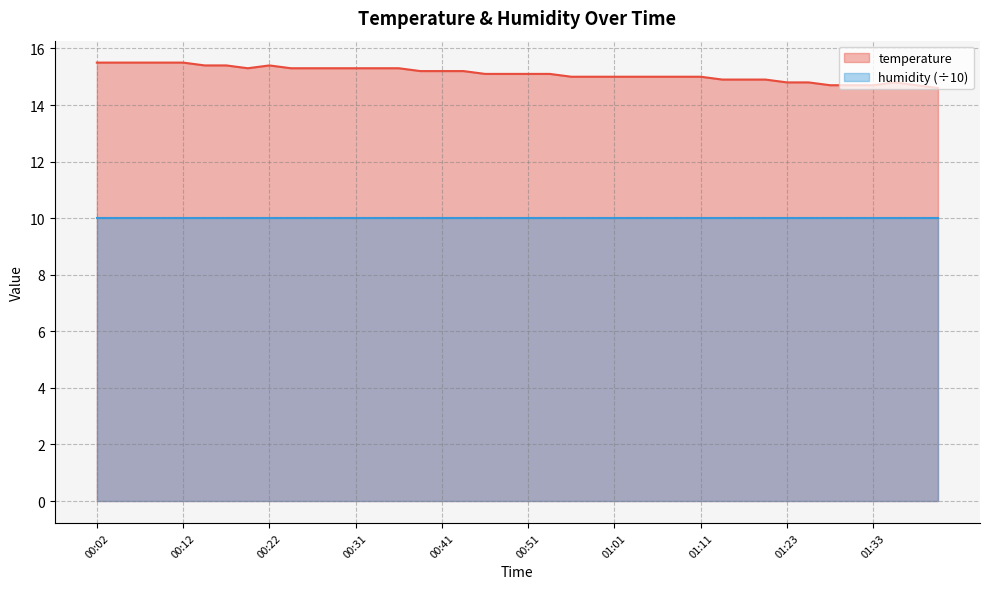

List the labels in order of value, smallest first.

01:41, 01:28, 01:31, 01:33, 01:38, 01:23, 01:26, 01:36, 01:13, 01:16, 01:18, 00:56, 00:58, 01:01, 01:03, 01:06, 01:08, 01:11, 00:46, 00:49, 00:51, 00:54, 00:39, 00:41, 00:44, 00:19, 00:24, 00:26, 00:29, 00:31, 00:34, 00:36, 00:14, 00:17, 00:22, 00:02, 00:04, 00:07, 00:09, 00:12